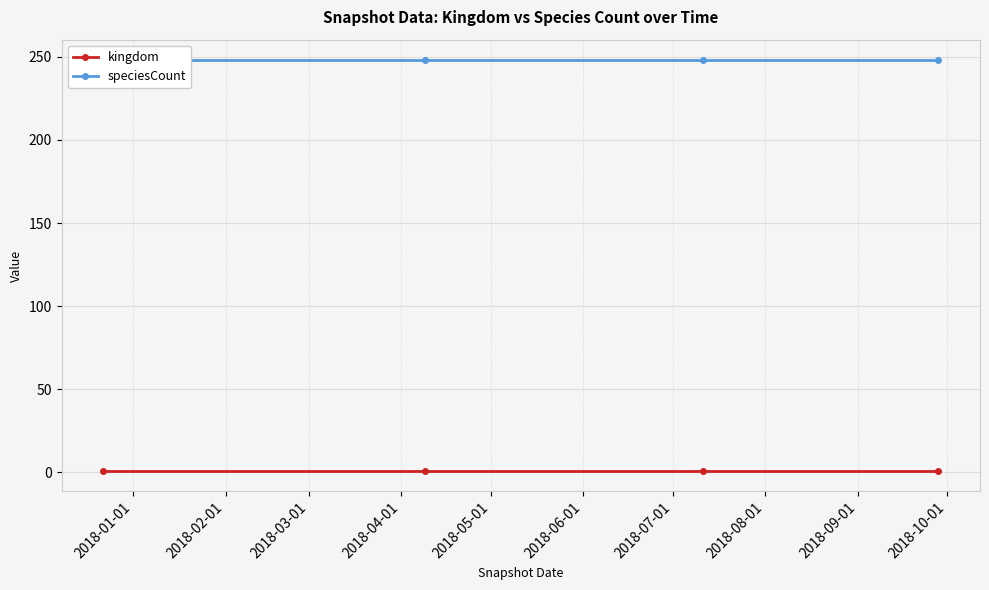

True or false: kingdom and speciesCount intersect in this chart.

False